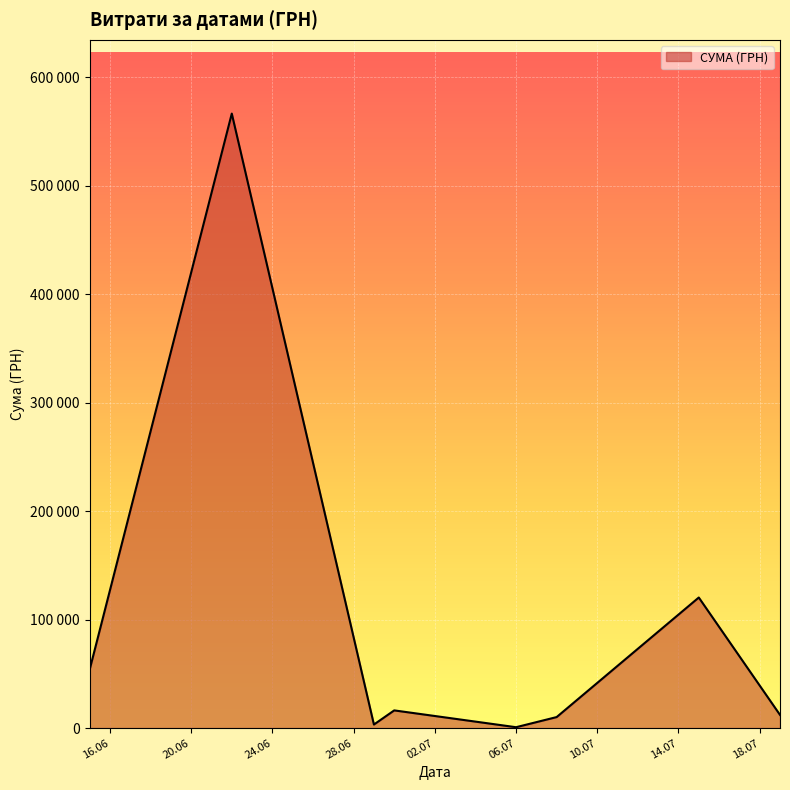

Does the chart display data point markers on the line(s)?

No